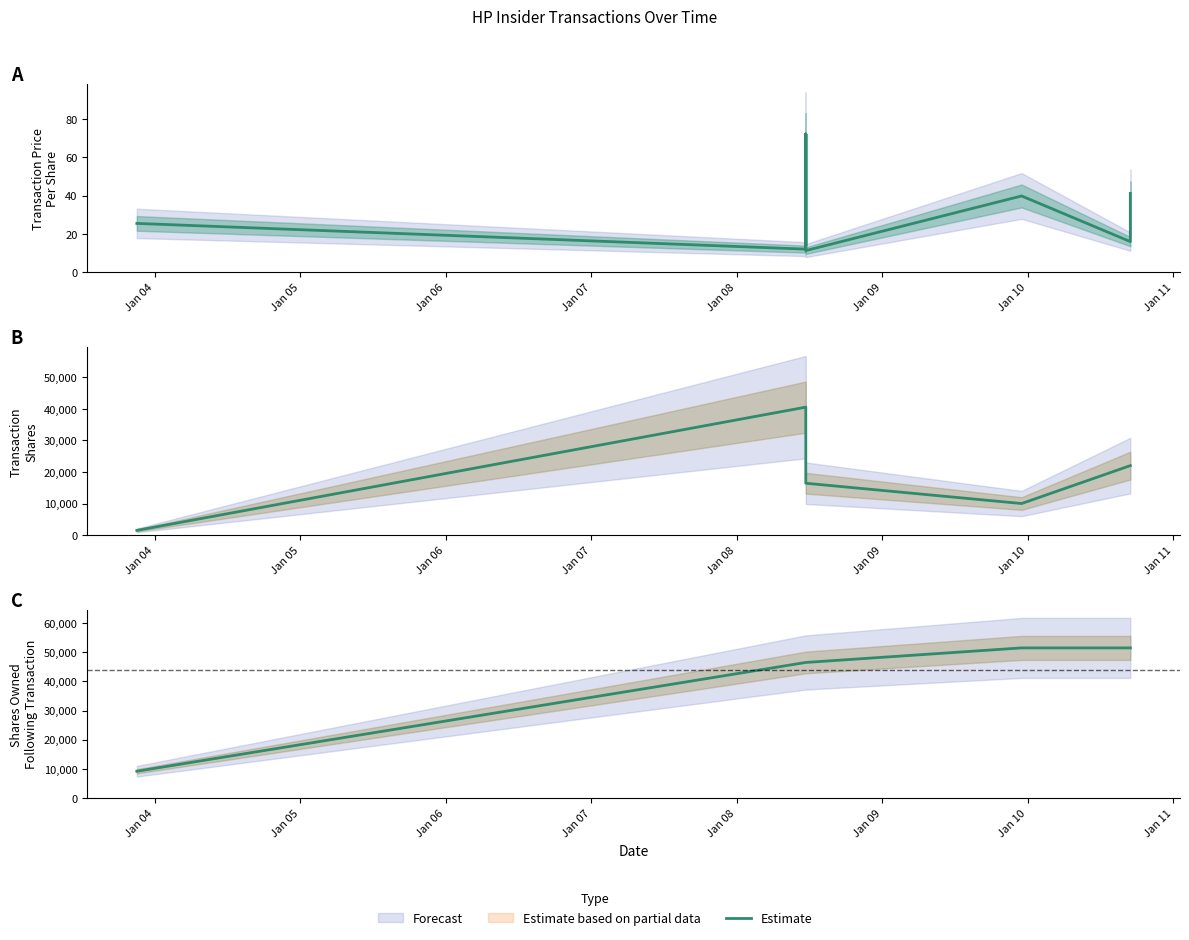

Which category has the highest value across all series?

Jan 09